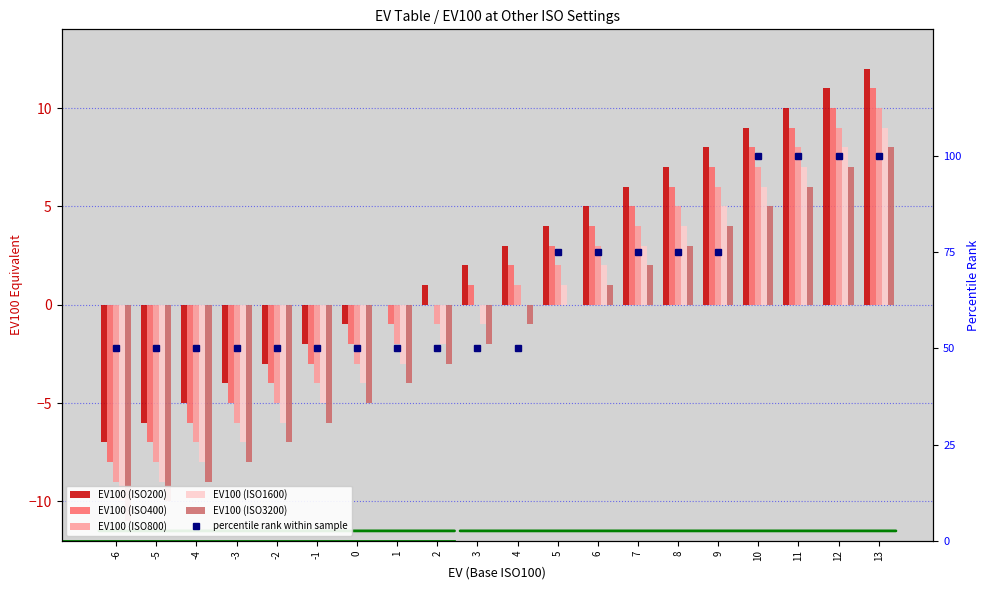

What is the difference between the second highest and minimum values in the EV100 (ISO200) series?

18